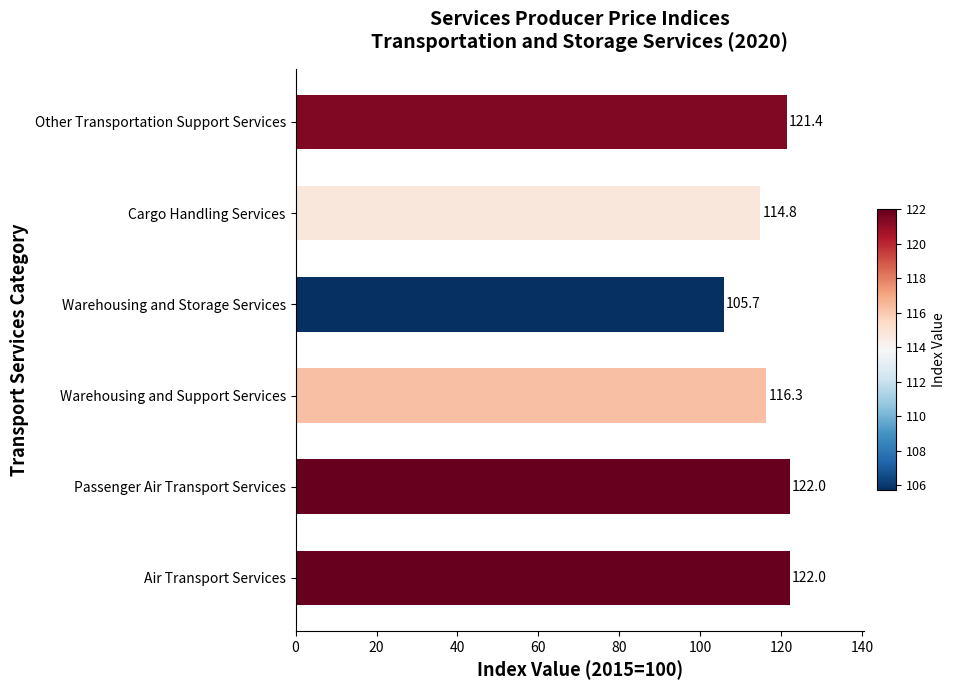

What is the smallest value displayed?

105.7